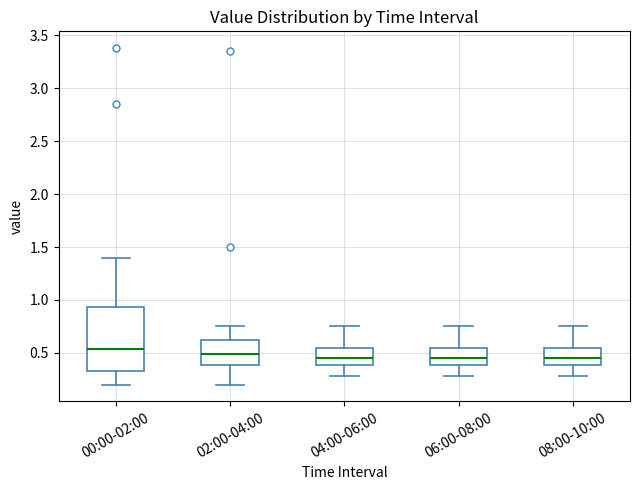

Which box is the tallest, from its lower edge to its upper edge?

00:00-02:00